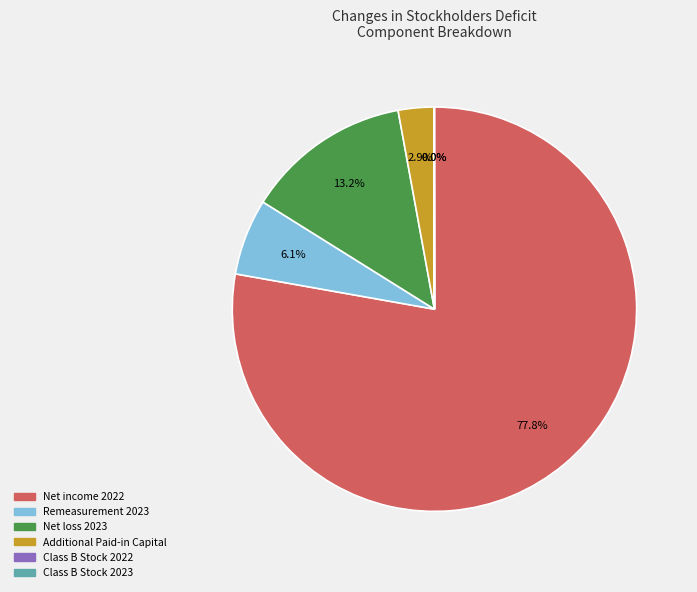

Between Additional Paid-in Capital and Remeasurement 2023, which is larger?

Remeasurement 2023